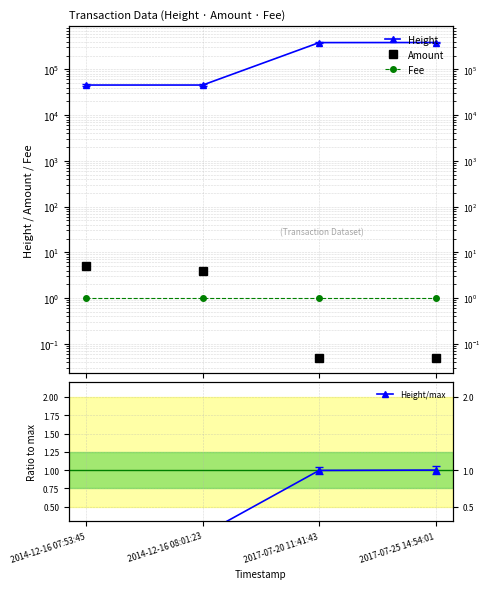

Reading left to right, list all the values displayed in this chart.

Height: 45343.0	45344.0	383783.0	385502.0
Amount: 5.0	4.0	0.1	0.1
Fee: 1.0	1.0	1.0	1.0
Height/max: 0.1	0.1	1.0	1.0